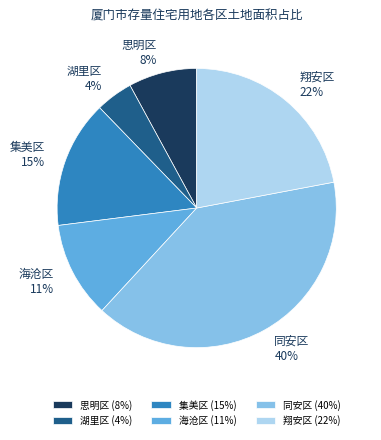

Do 集美区 and 海沧区 together represent more than half of the pie?

No